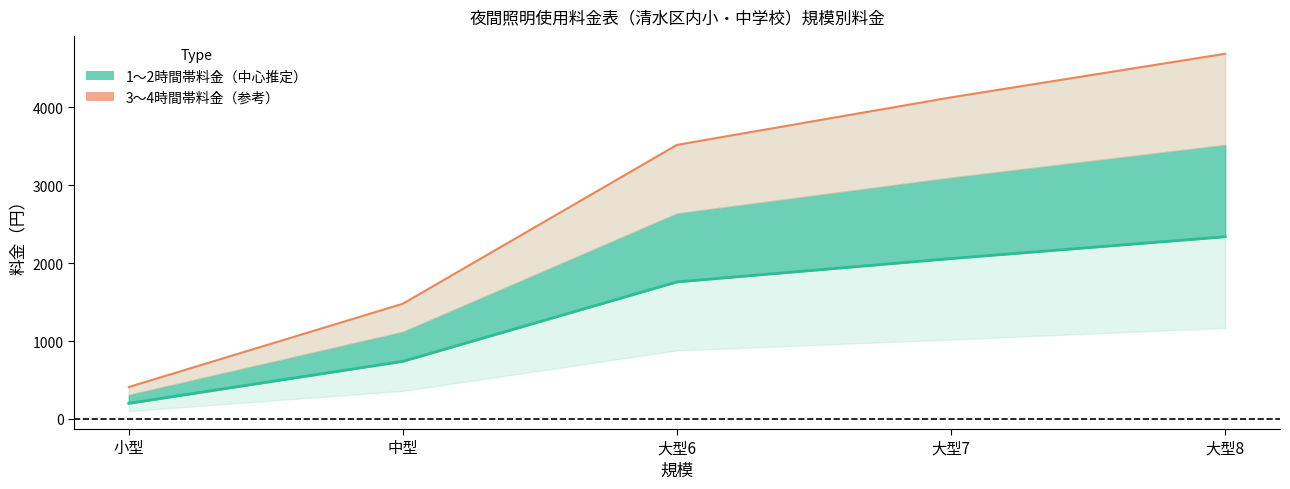

Which series has the widest spread of values?

3時間を超え4時間まで